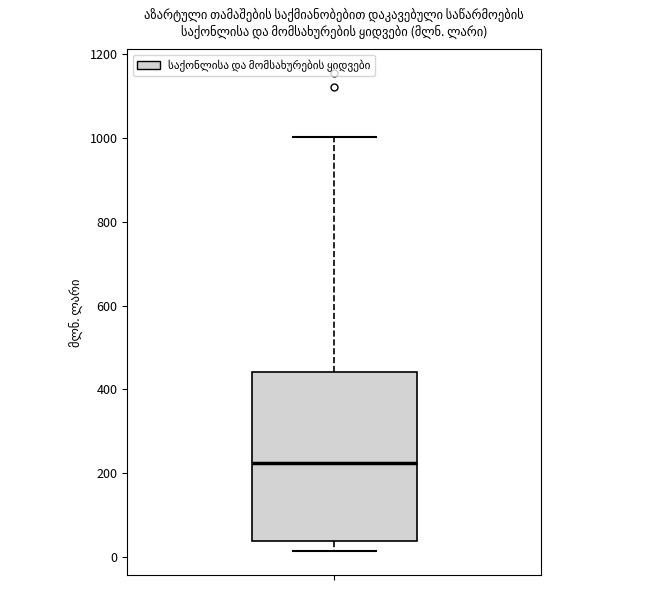

Transcribe this box plot: give where the median line is, the range the box spans, and where the two whiskers end, as read against the y-axis. The values are not printed on the chart, so give them approximately, as read against the axis.

median 220, box 40 to 440, whiskers 20 to 1000